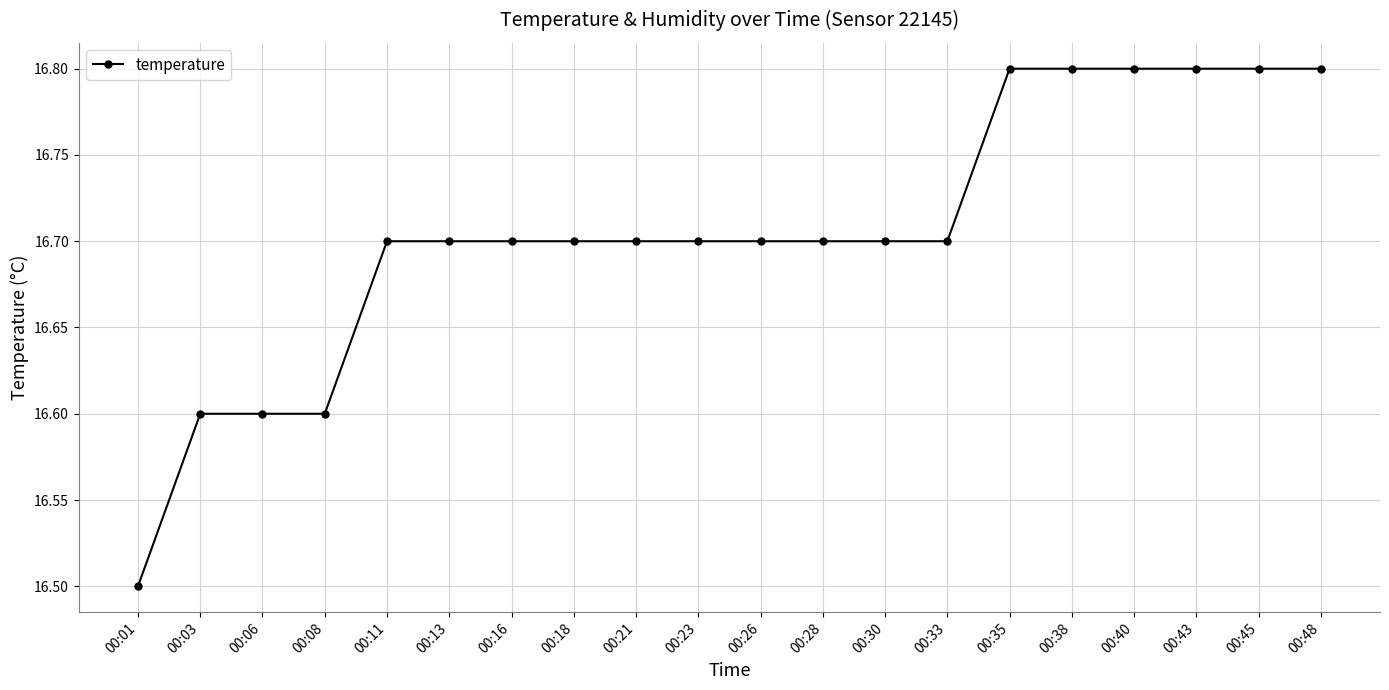

What is the value of the 20th point from the left?

16.8